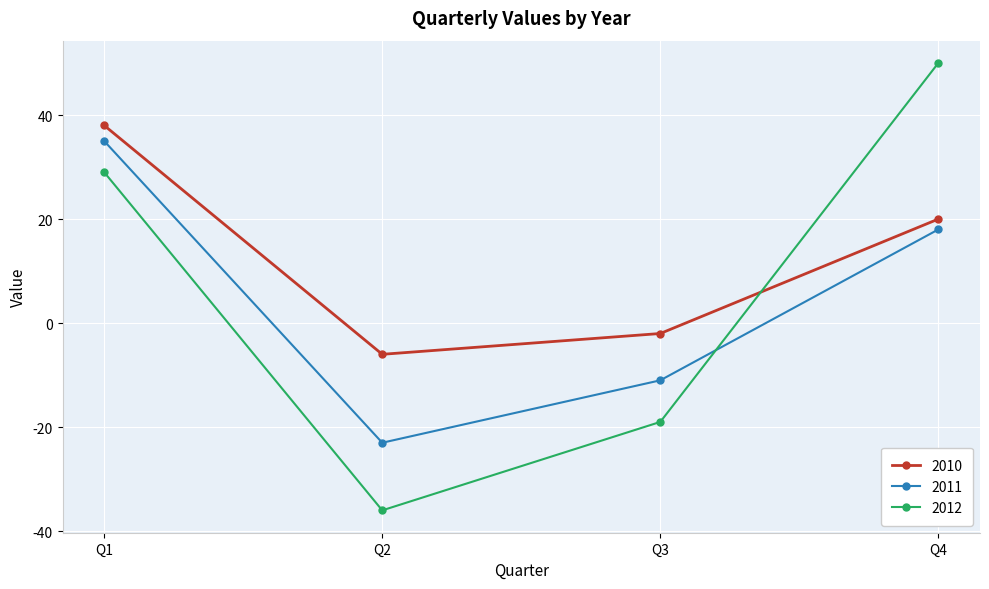

The value of 2012 at Q3 is -30. True or false?

False